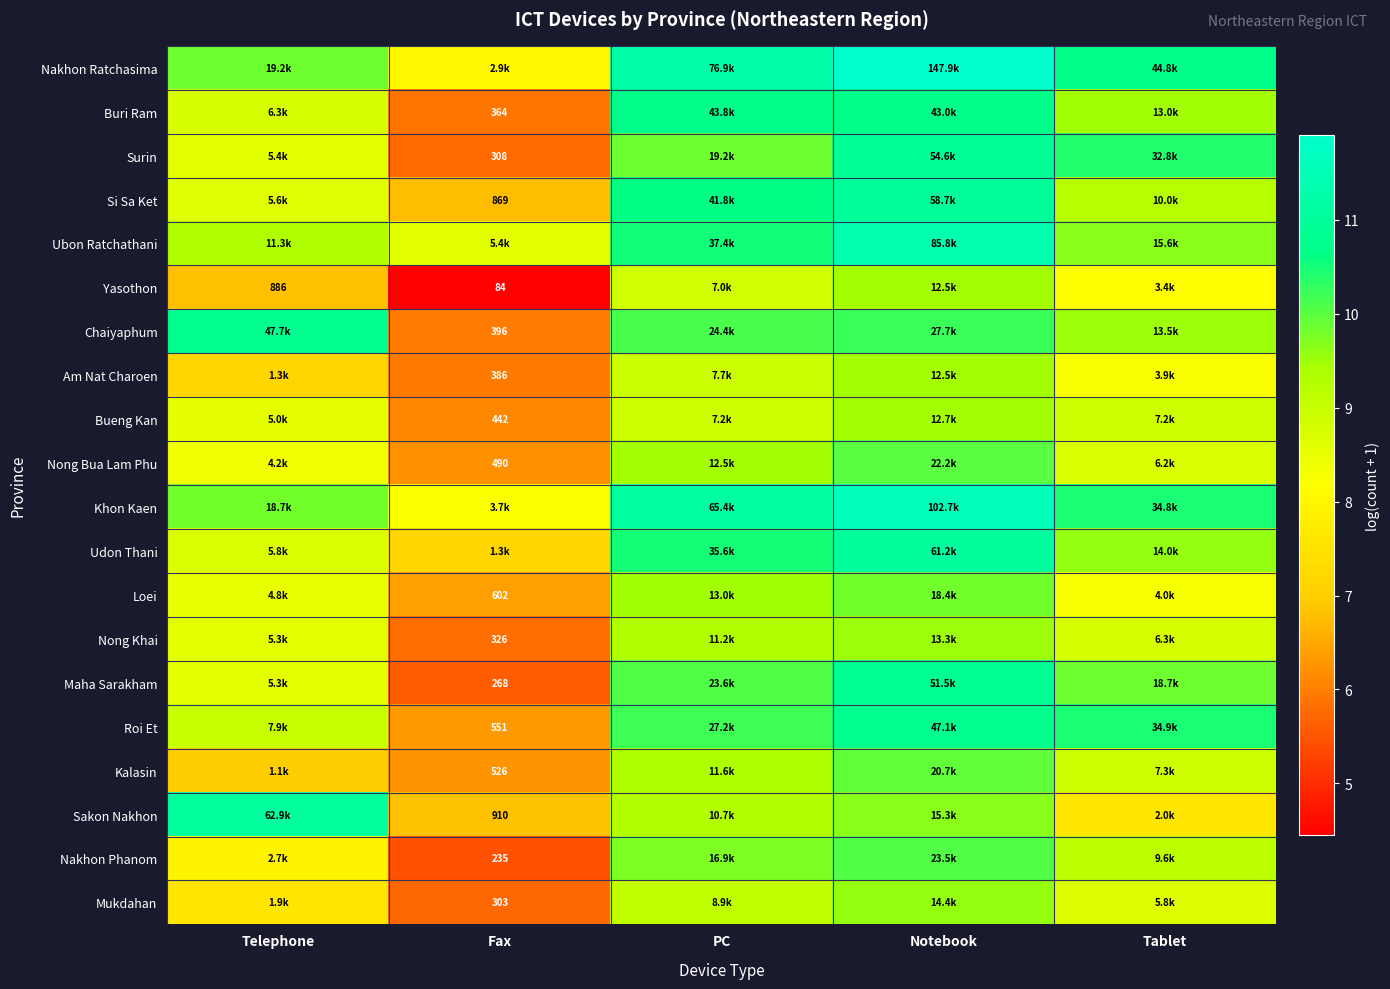

Where is Buri Ram nearest to the value 8?

Telephone